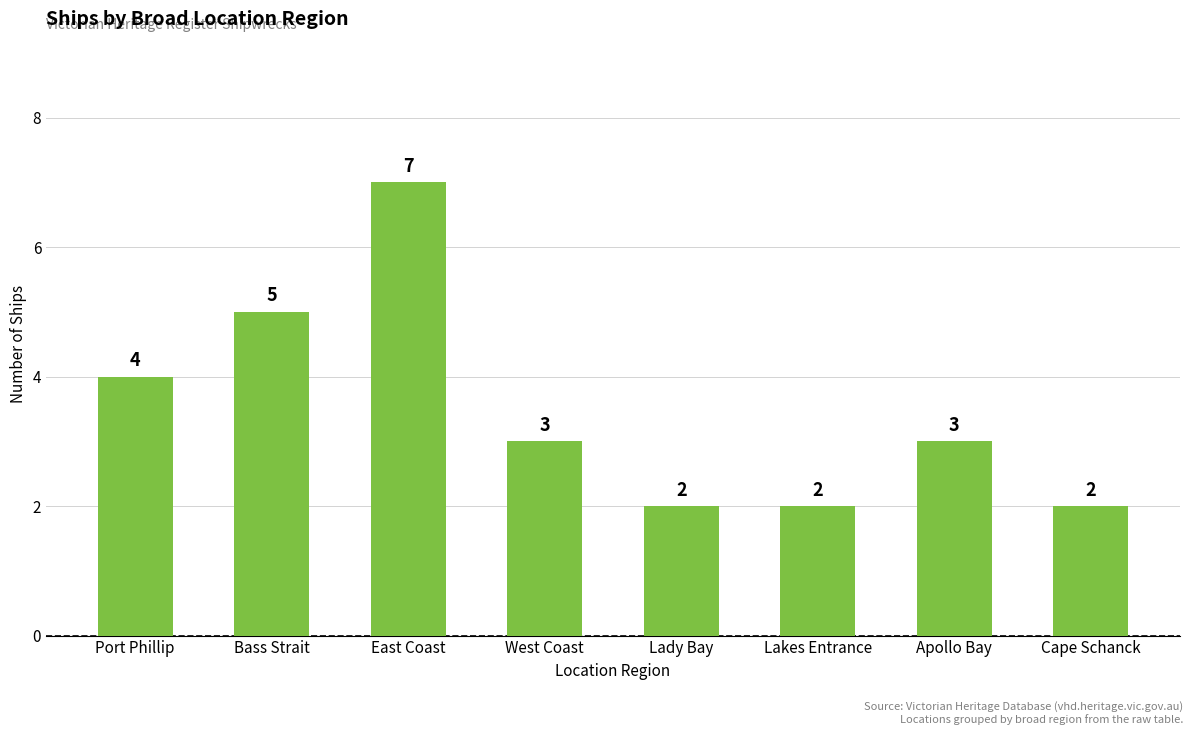

Where does the data first go above 3?

Port Phillip